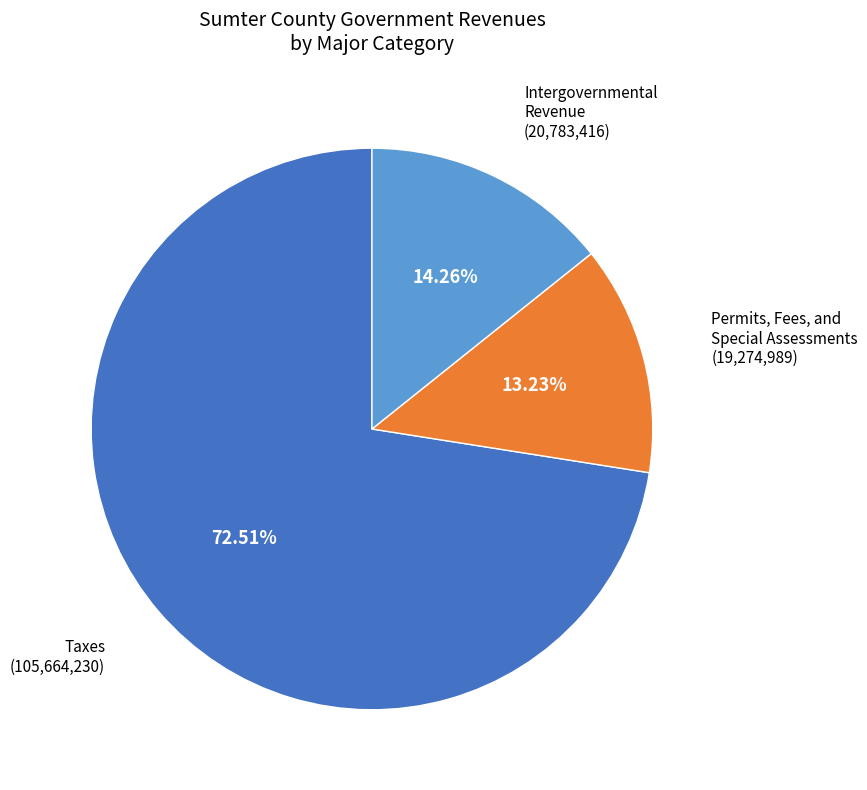

Does any single category account for the majority?

Yes